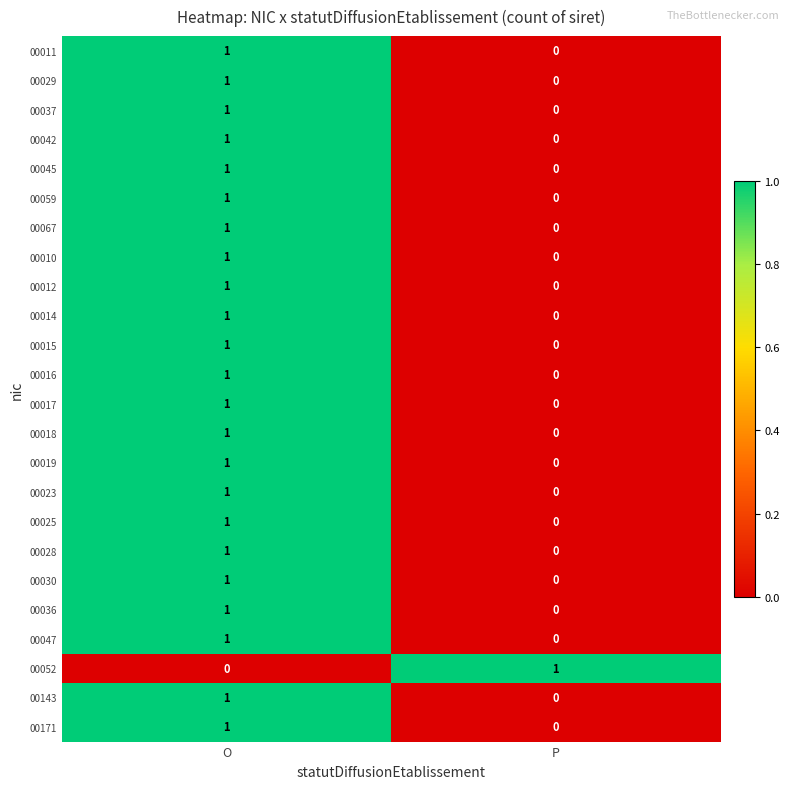

The 00037 series shows 1 at O. True or false?

True